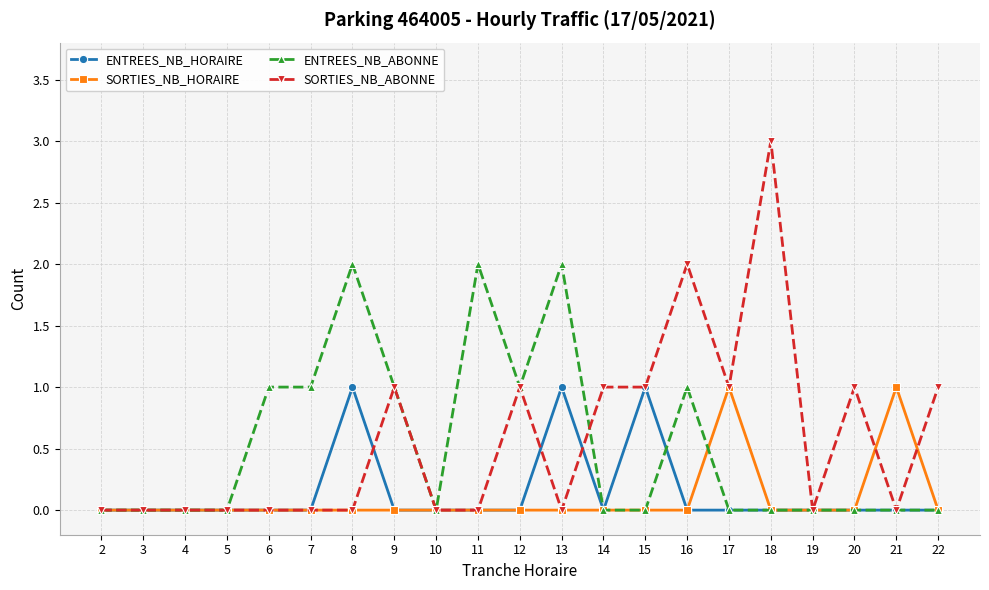

What is the maximum value shown in the chart?

3